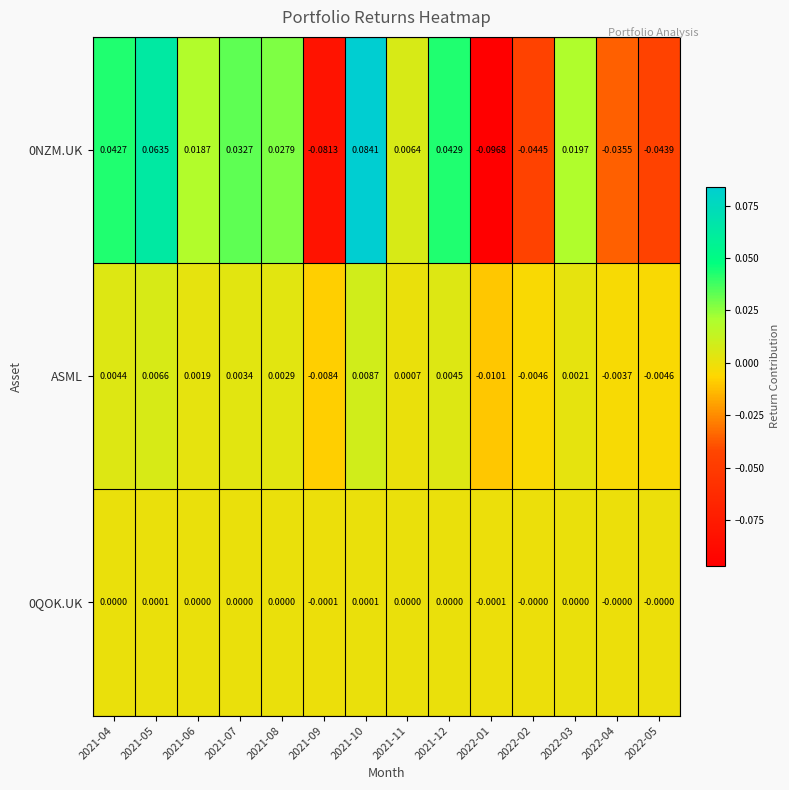

How many distinct data groups are displayed?

3